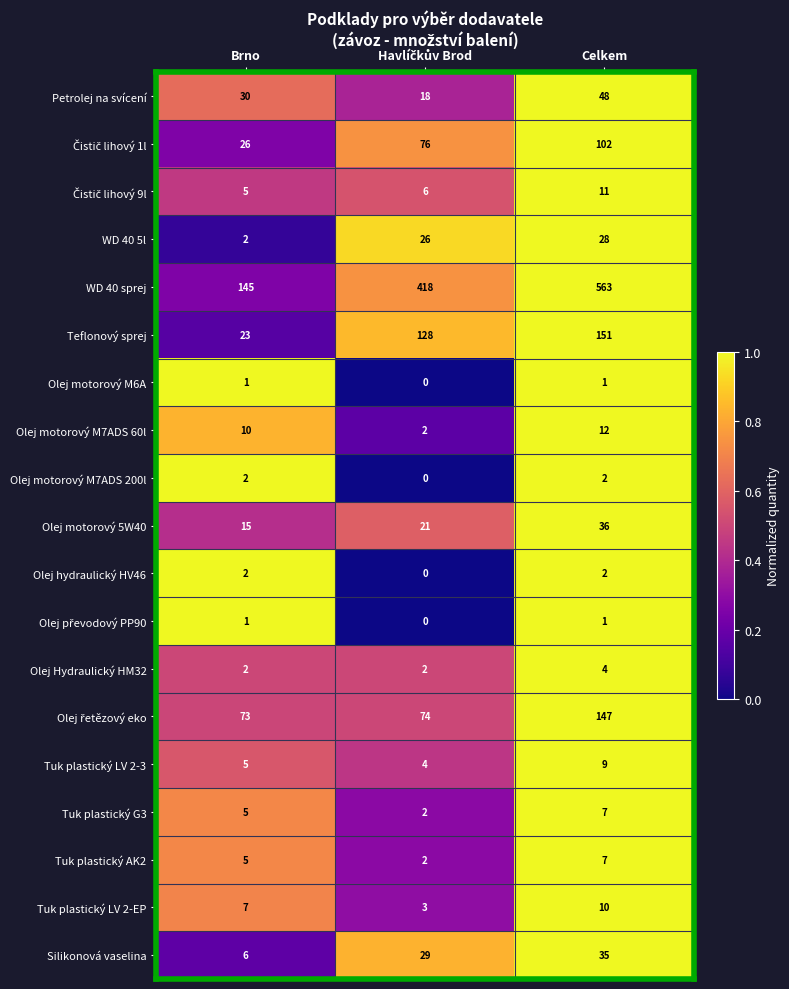

What is the maximum value for WD 40 sprej?

563